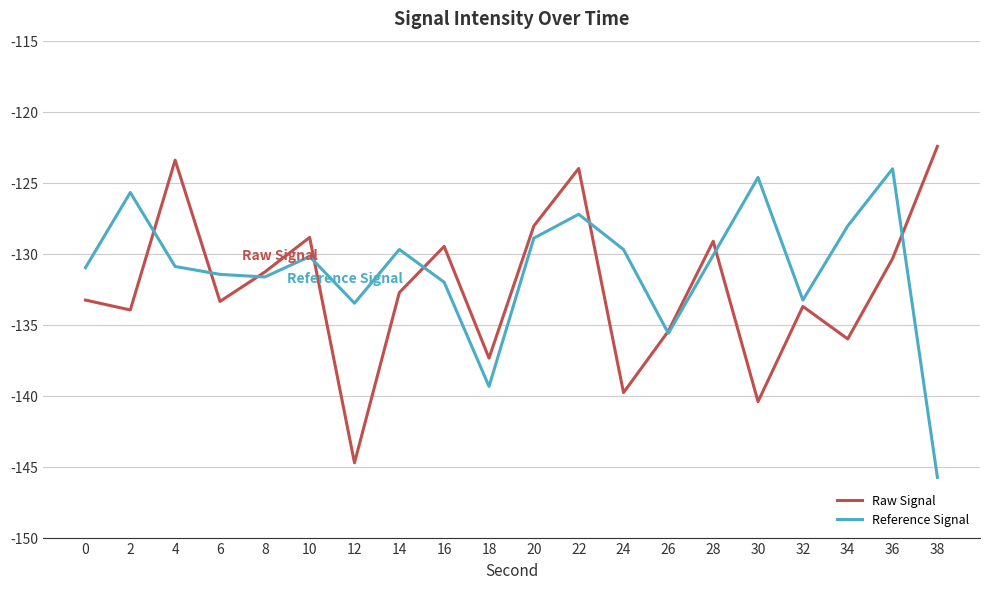

Is it true that Raw Signal equals -131.3 at 8?

True